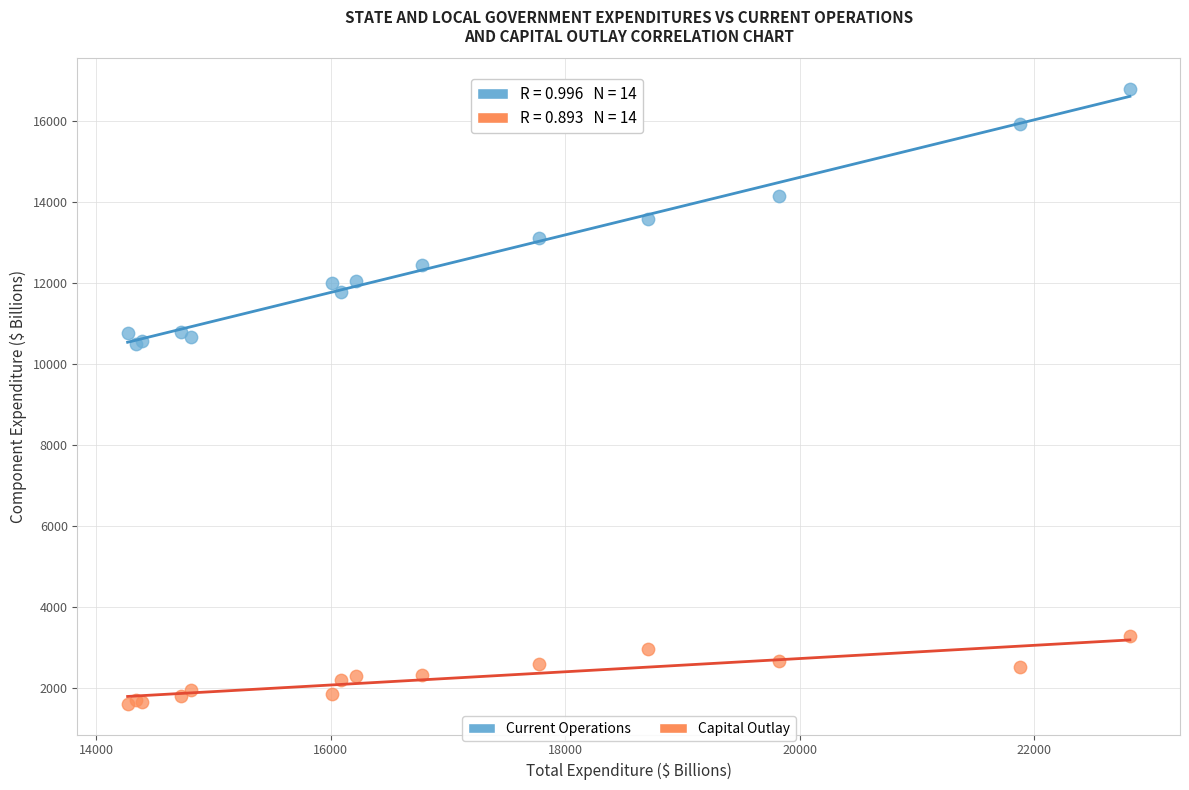

Which series reaches the minimum Y coordinate?

Capital Outlay